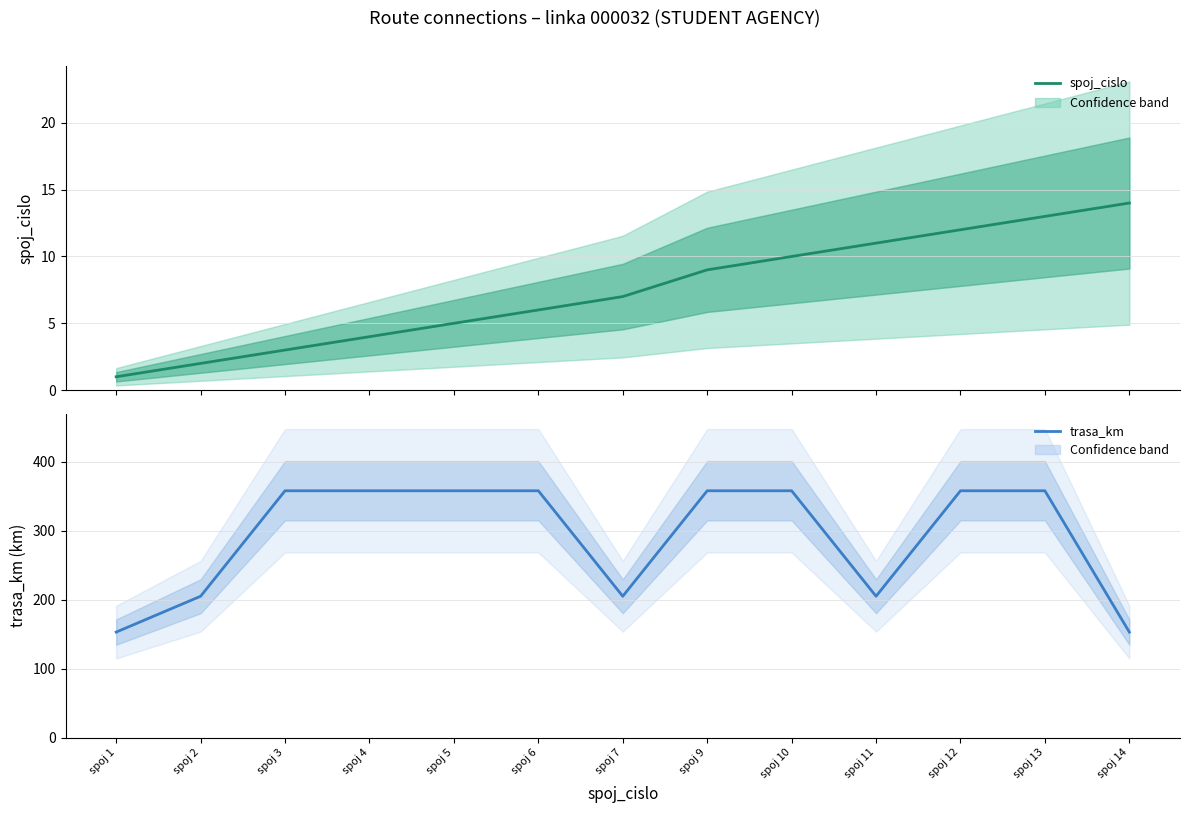

Is it true that trasa_km (Estimate) equals 114 at spoj 2?

False